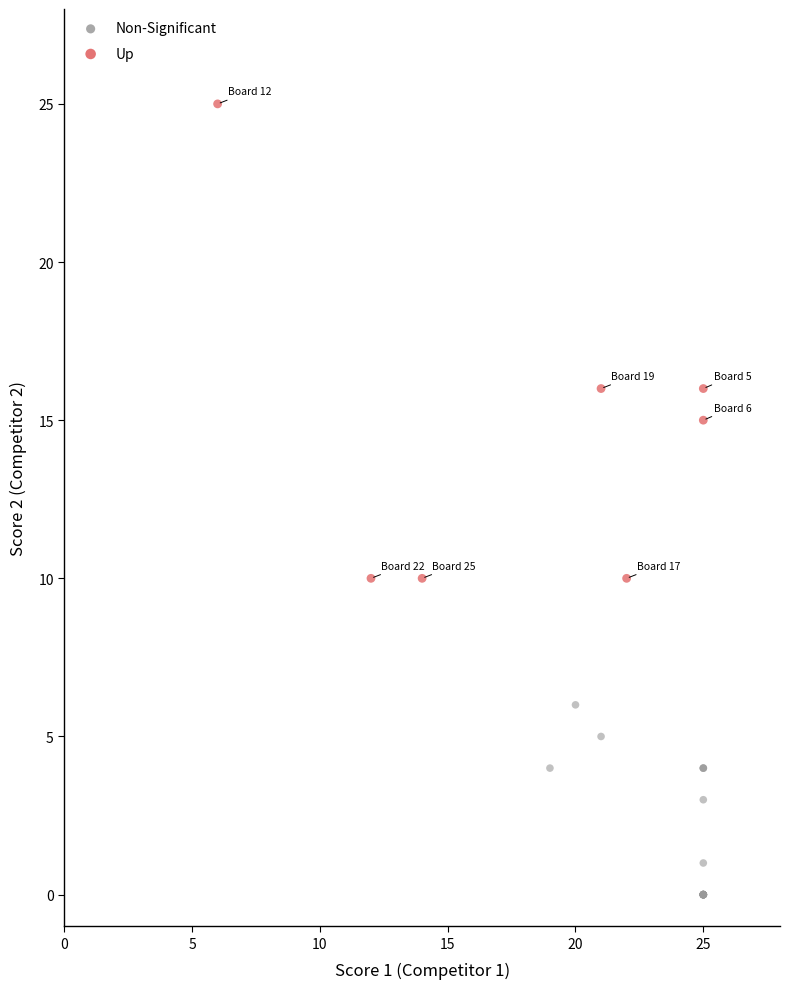

Which series reaches the minimum Y coordinate?

Non-Significant